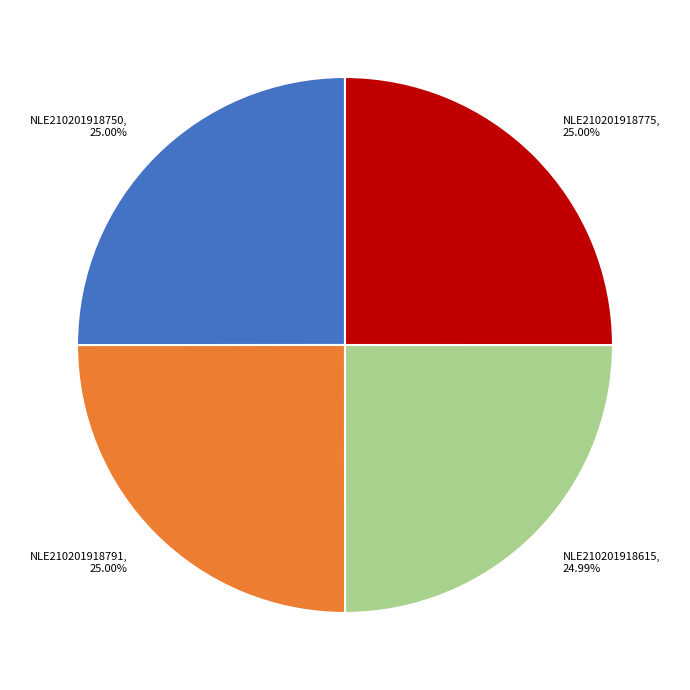

Is the sum of NLE210201918750 and NLE210201918775 greater than half?

Yes